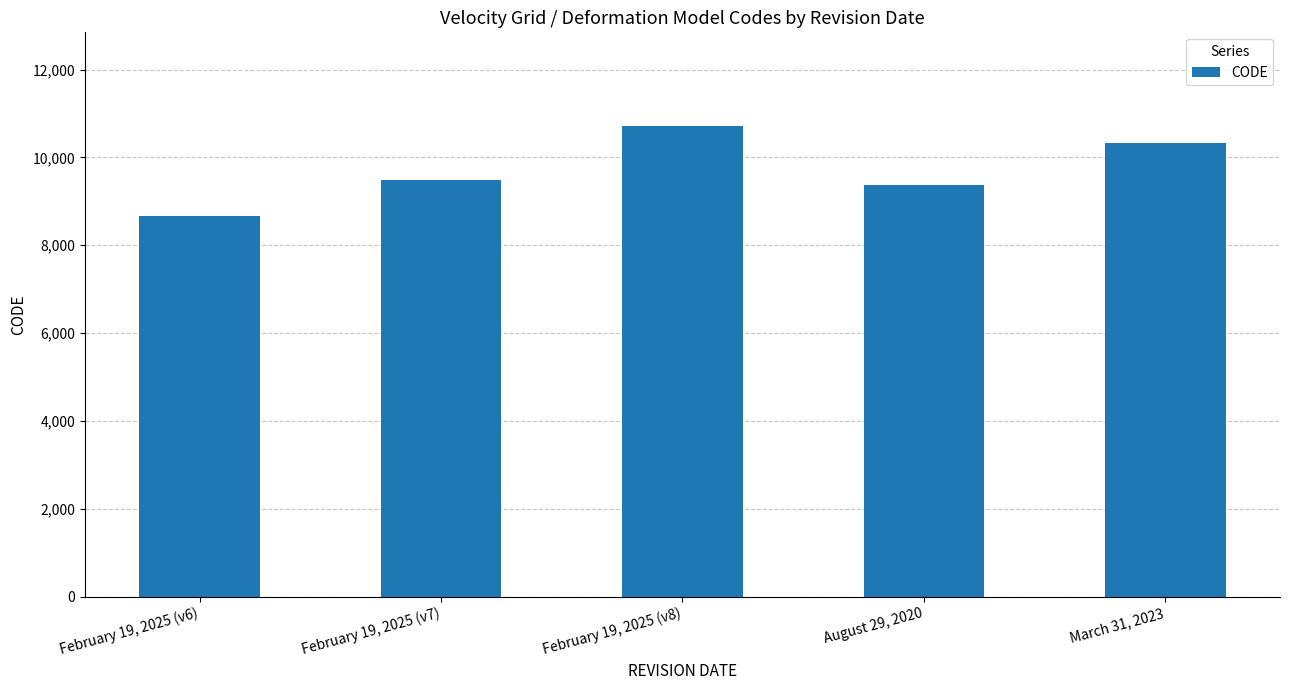

What is the label of the 1st bar from the right?

March 31, 2023